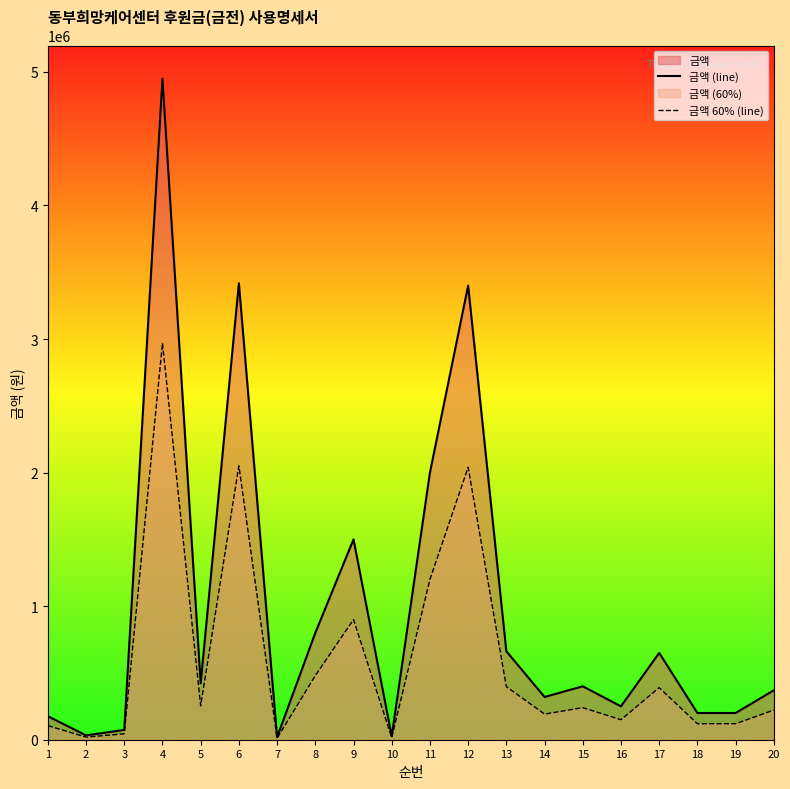

Which series has the widest spread of values?

금액 (line)